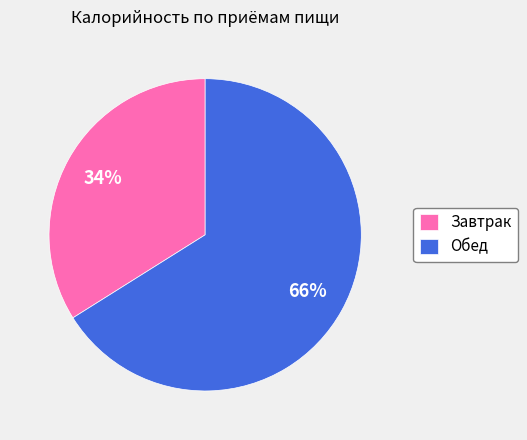

Is there a majority slice in this chart?

Yes